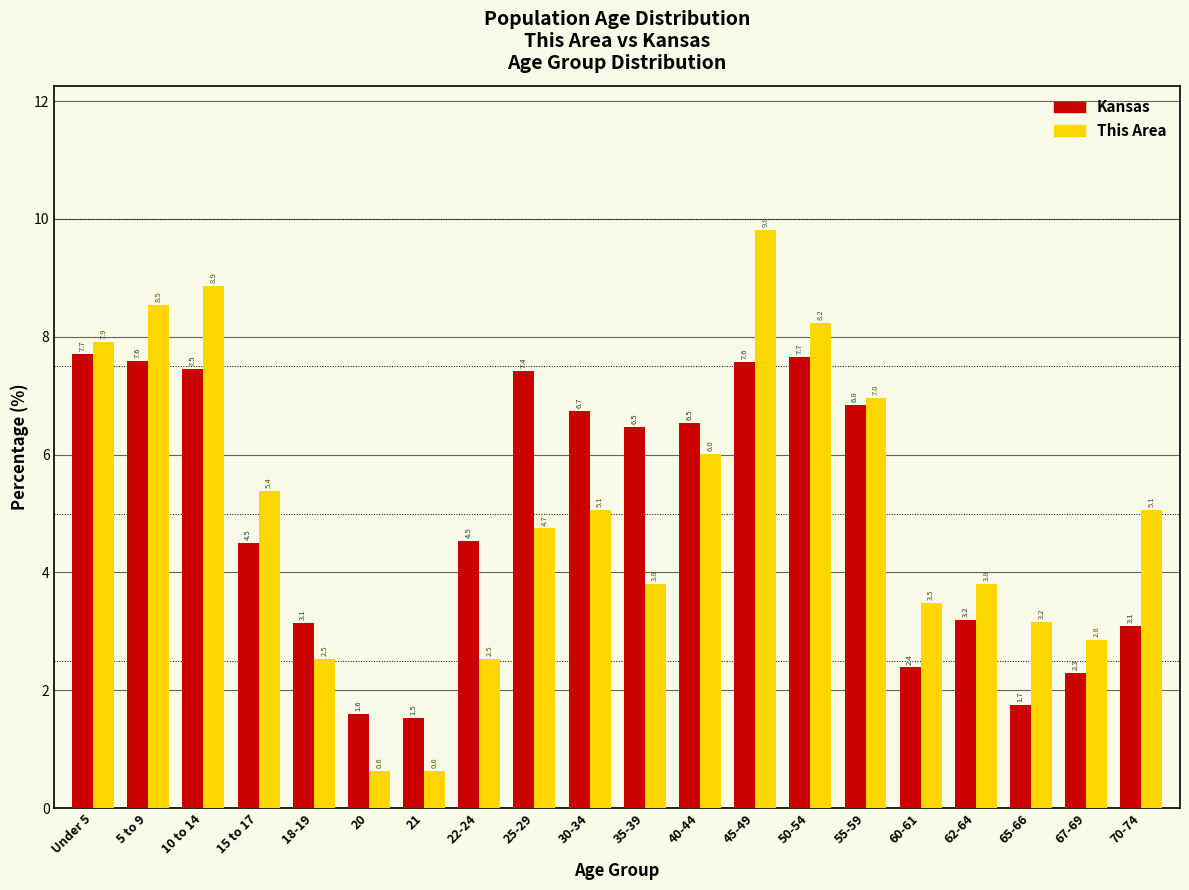

Reading left to right, list all the values displayed in this chart.

Kansas: 7.7	7.6	7.5	4.5	3.1	1.6	1.5	4.5	7.4	6.7	6.5	6.5	7.6	7.7	6.8	2.4	3.2	1.7	2.3	3.1
This Area: 7.9	8.5	8.9	5.4	2.5	0.6	0.6	2.5	4.7	5.1	3.8	6.0	9.8	8.2	7.0	3.5	3.8	3.2	2.8	5.1